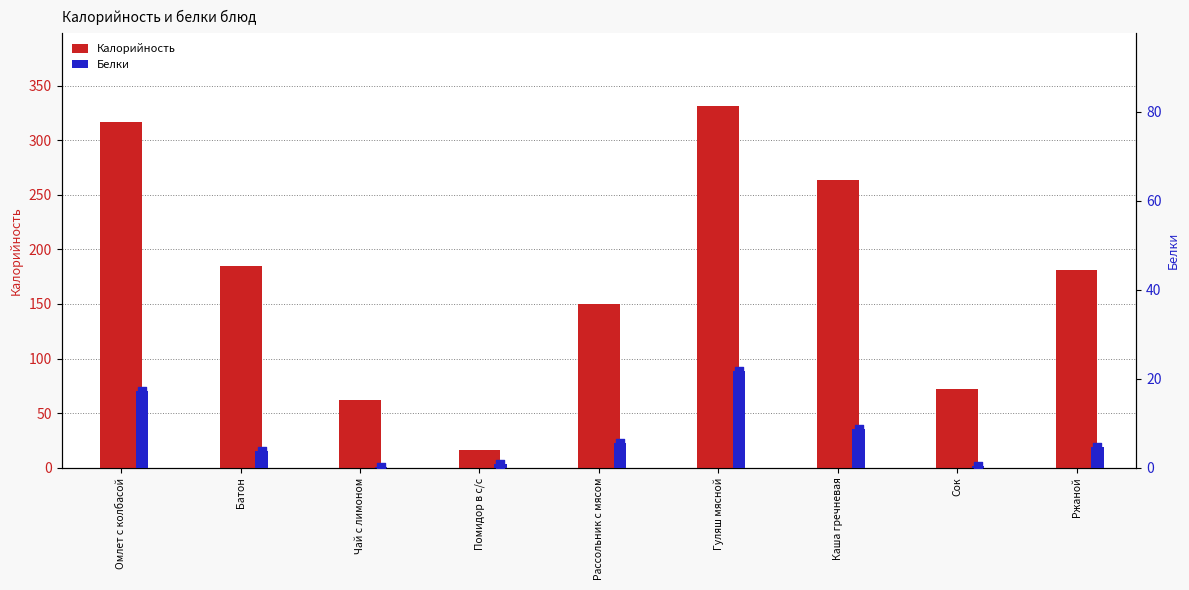

Which series has the largest total across all categories?

Калорийность